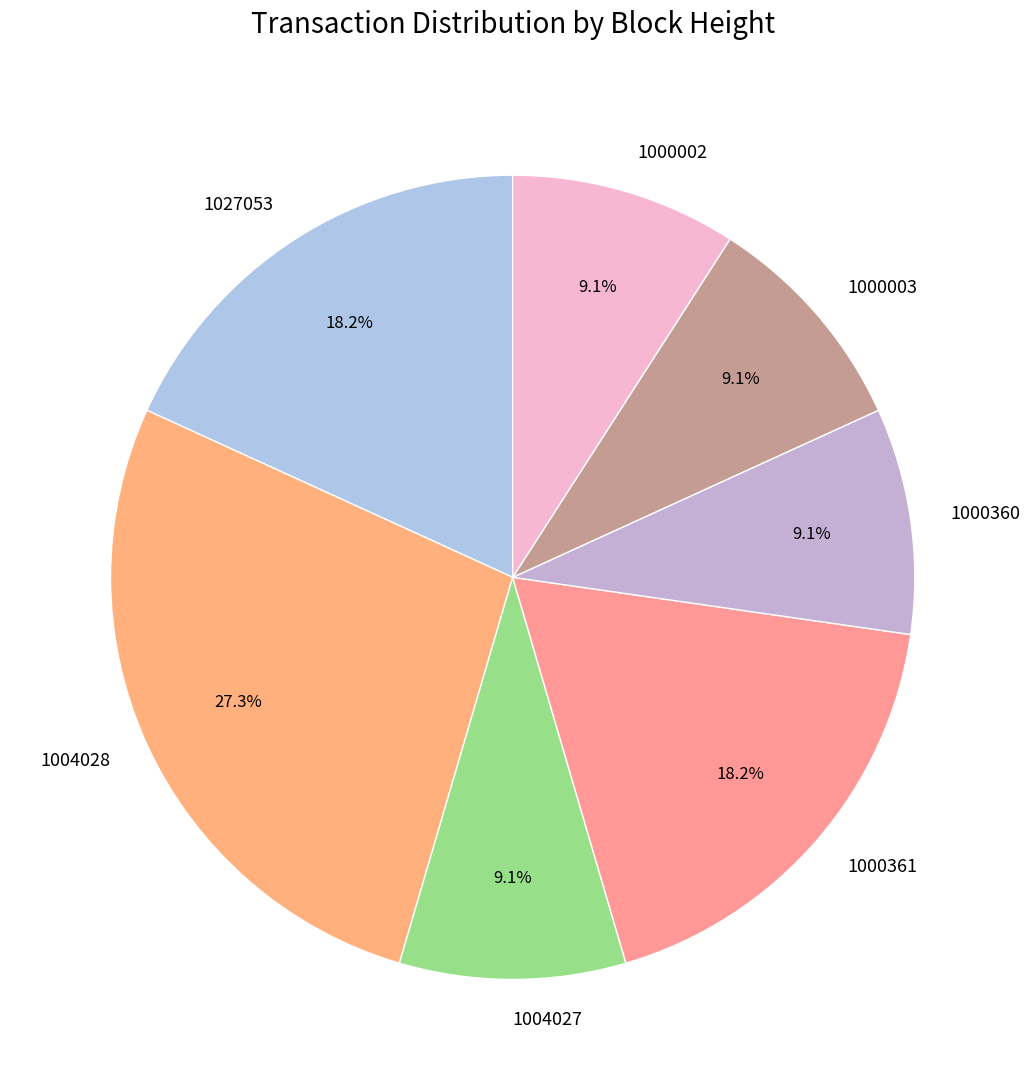

What is the largest slice in the pie chart?

1004028